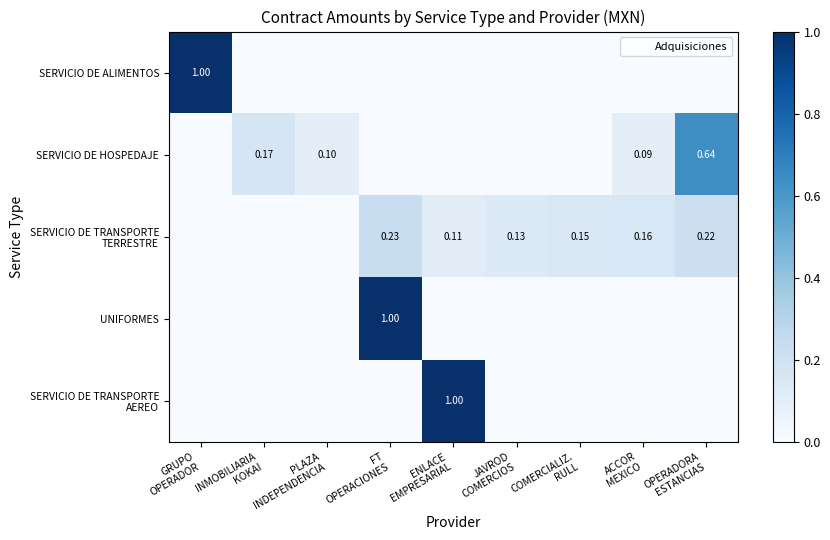

At which label does SERVICIO DE HOSPEDAJE reach its minimum?

GRUPO OPERADOR